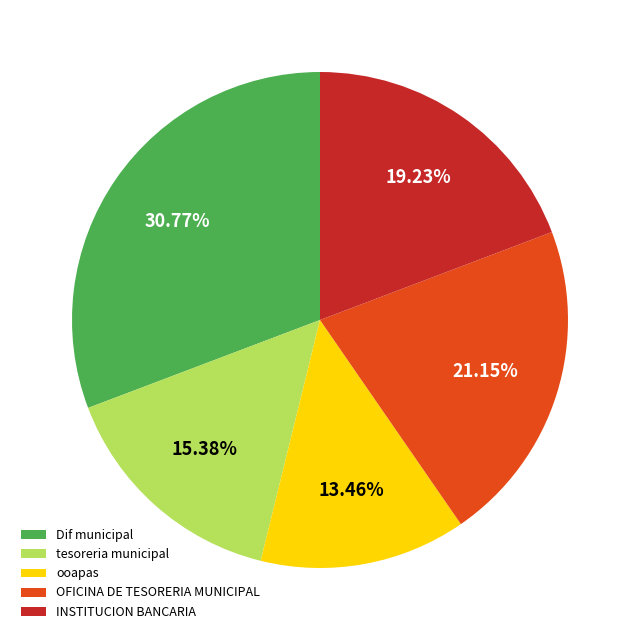

To the nearest percent, what is the average slice percentage?

20%